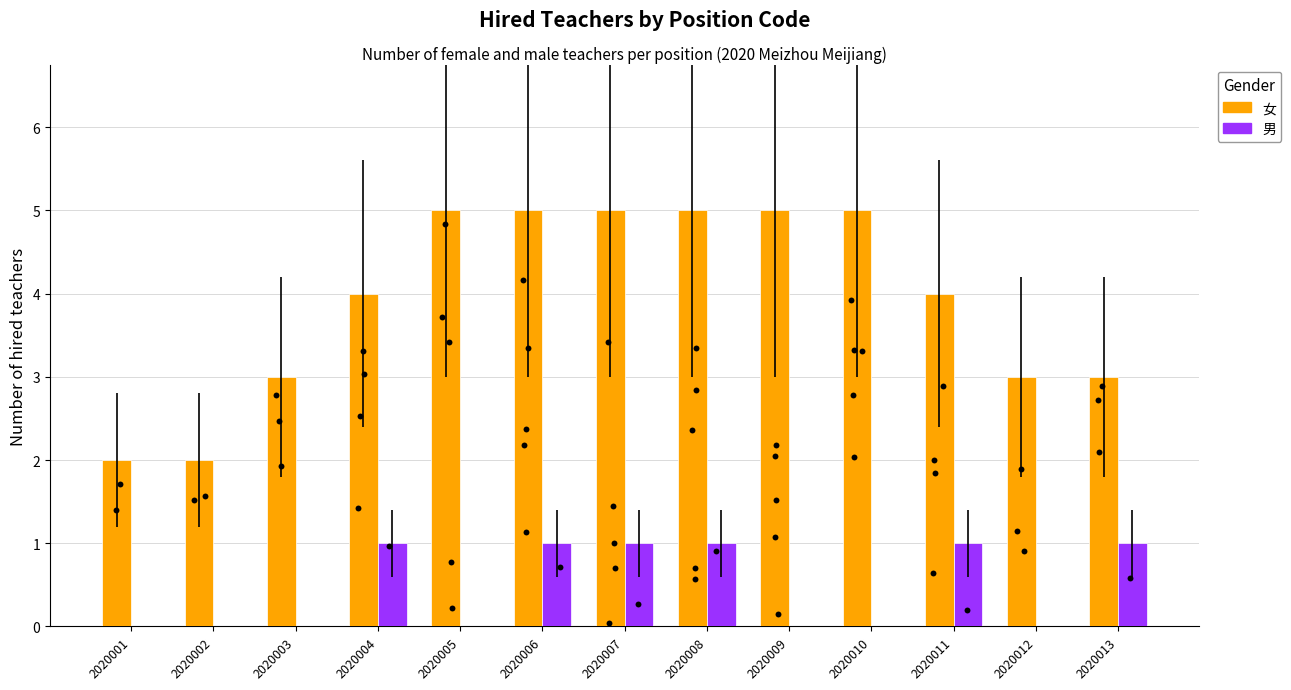

Which series has the largest total across all categories?

女